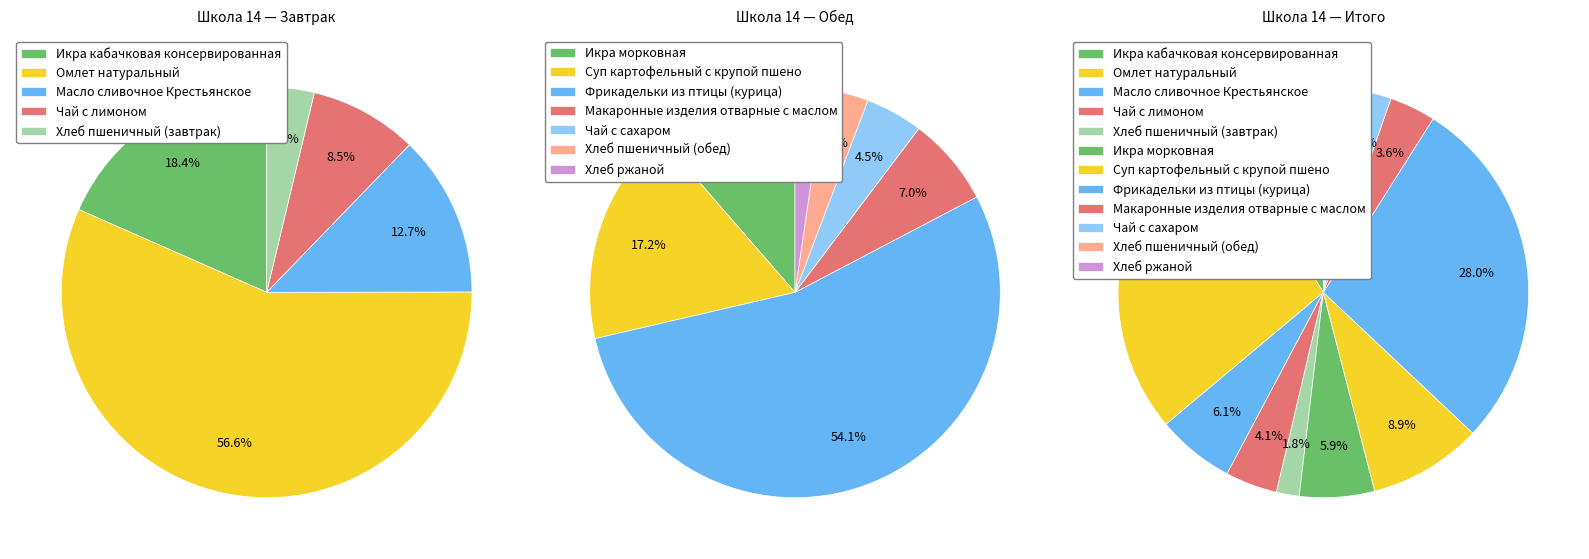

What is the spread (max minus min) of values at Хлеб пшеничный (завтрак)?

2.1